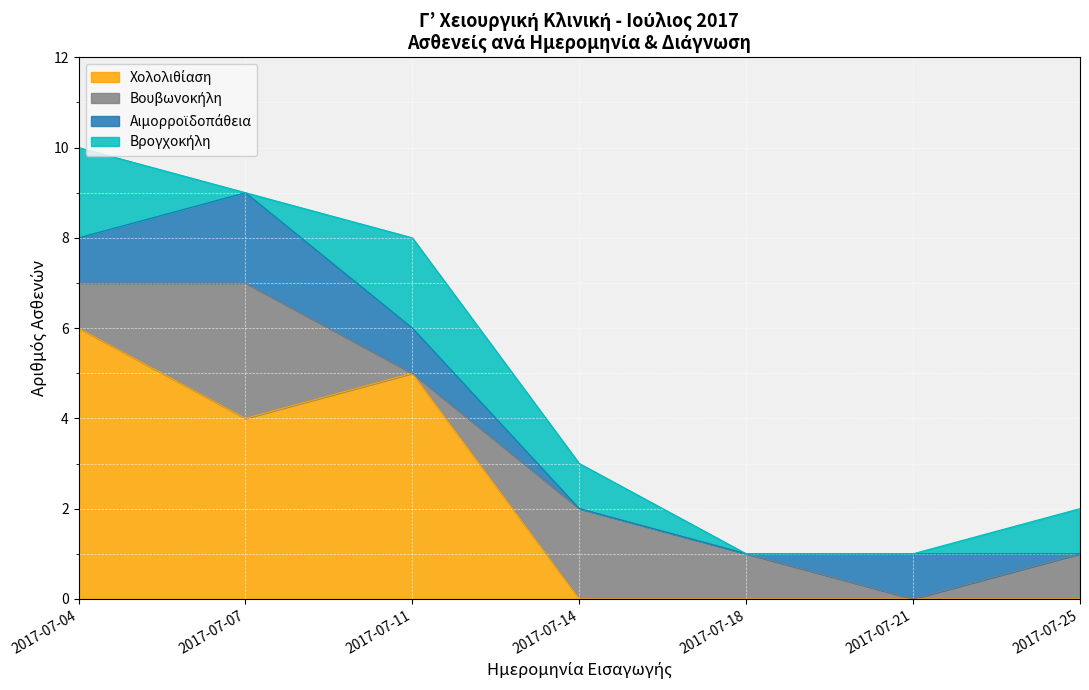

How many interior local peaks does the Αιμορροϊδοπάθεια series have?

2